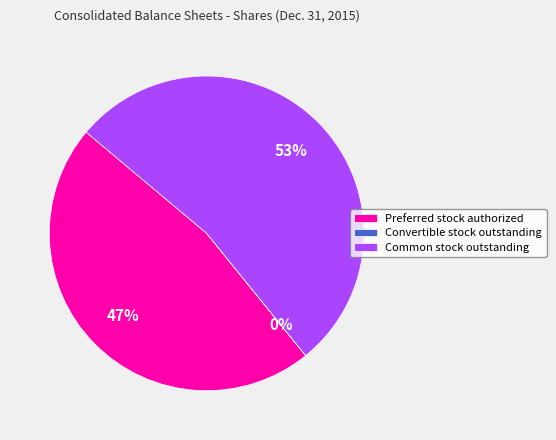

What is the largest slice in the pie chart?

Common stock outstanding